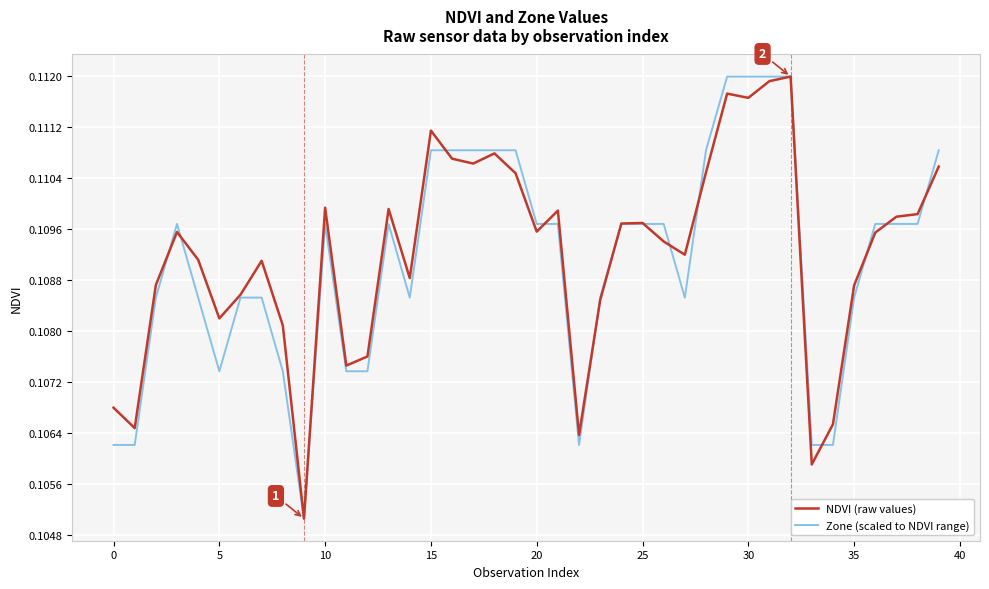

What is the sum of all Zone (scaled to NDVI range) values?

4.4